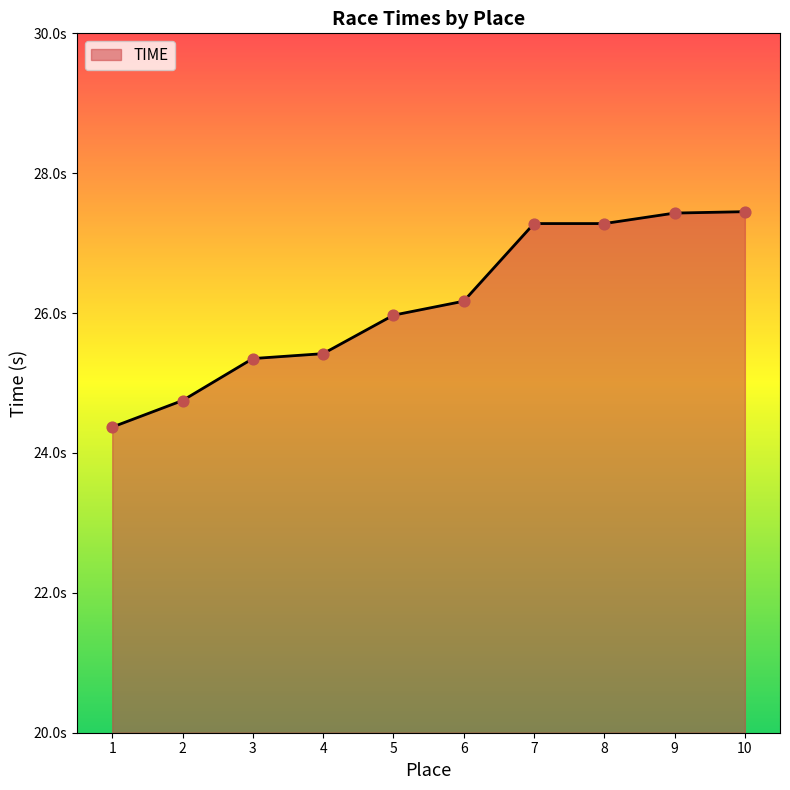

What is the ratio of the value at 3 to the value at 9?

0.9